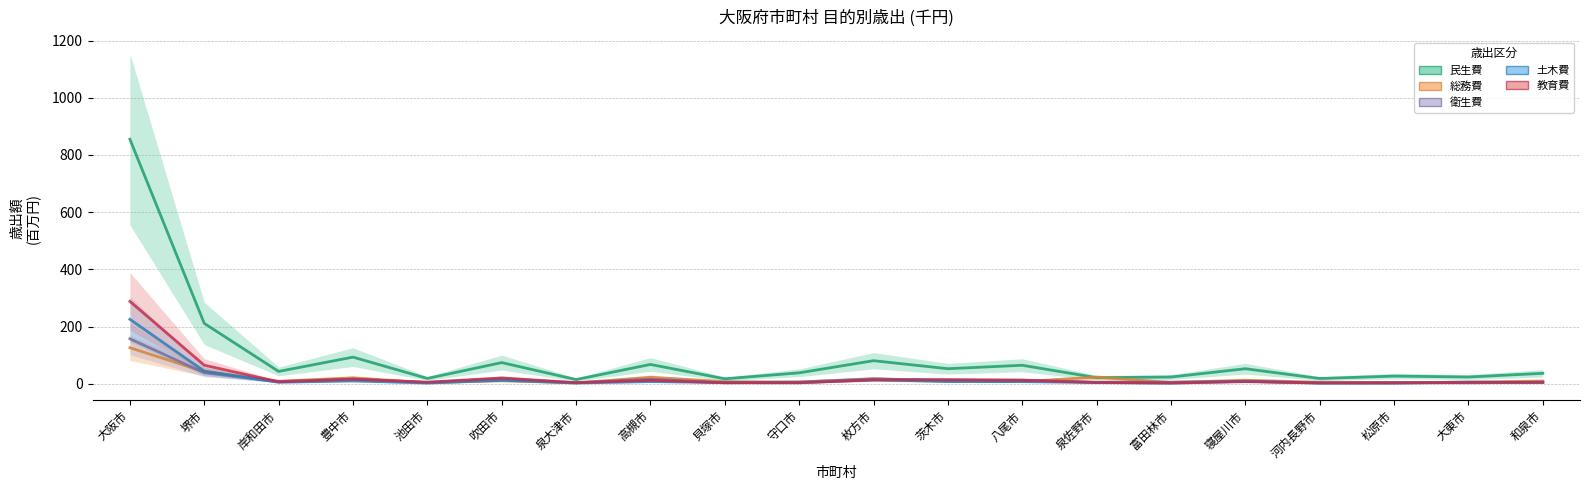

True or false: 衛生費 and 教育費 cross at least once.

True